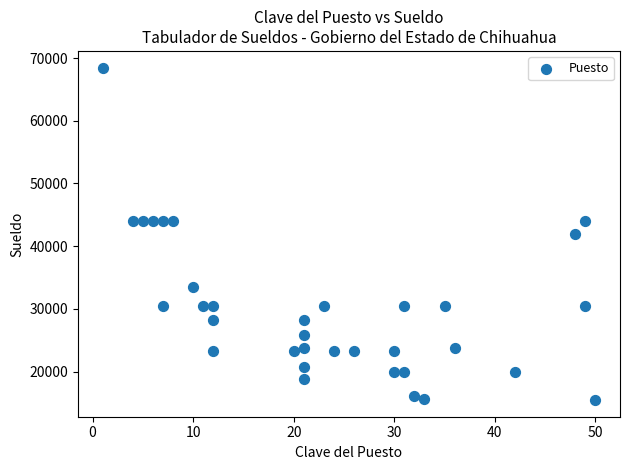

What is the range of Y values (max minus min)?

53062